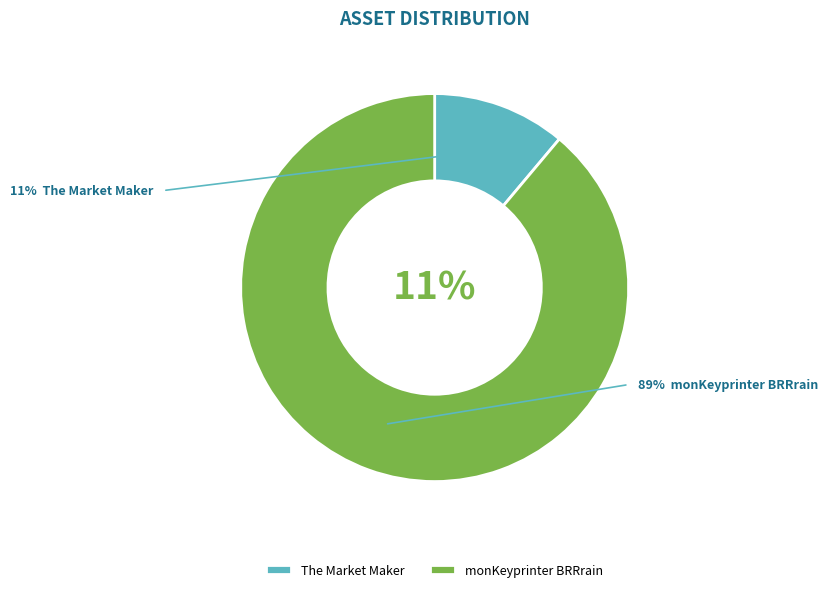

How many slices are in this pie chart?

2